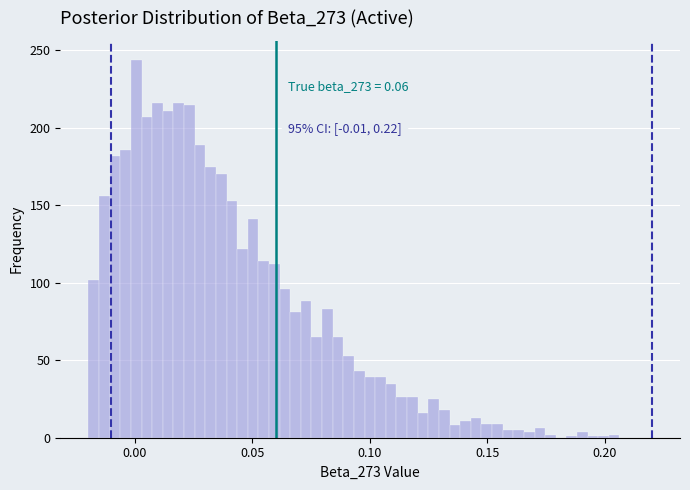

Read against the x-axis, roughly where is the centre of the tallest bar?

0.000